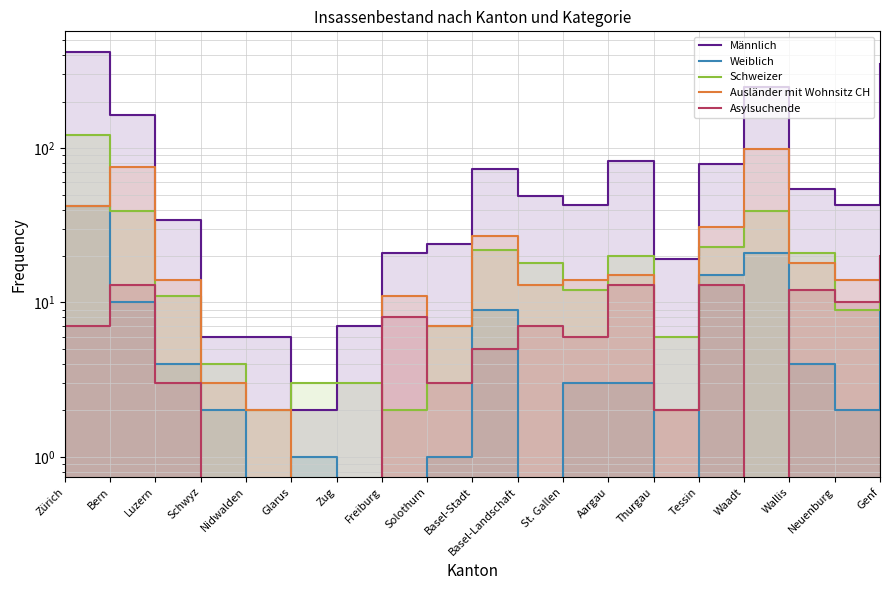

The Schweizer series shows 37 at Tessin. True or false?

False